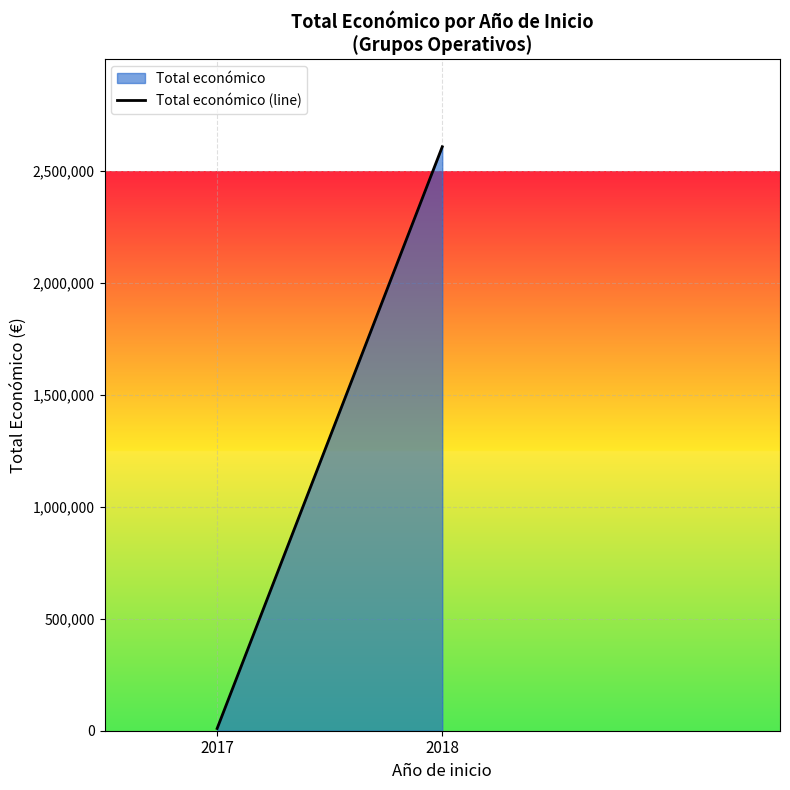

What is the difference between the maximum and minimum values?

2597621